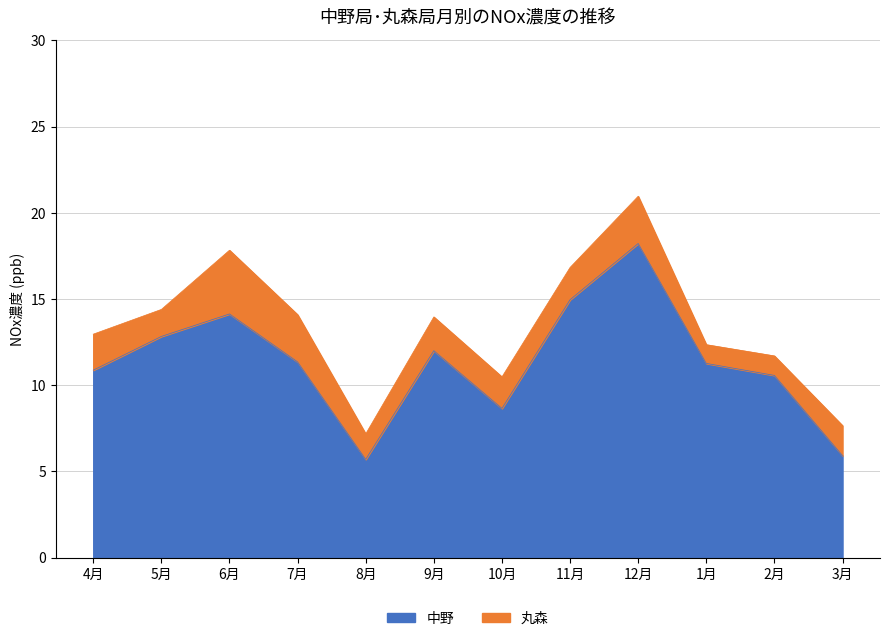

At which category does 中野 reach its first local peak?

6月